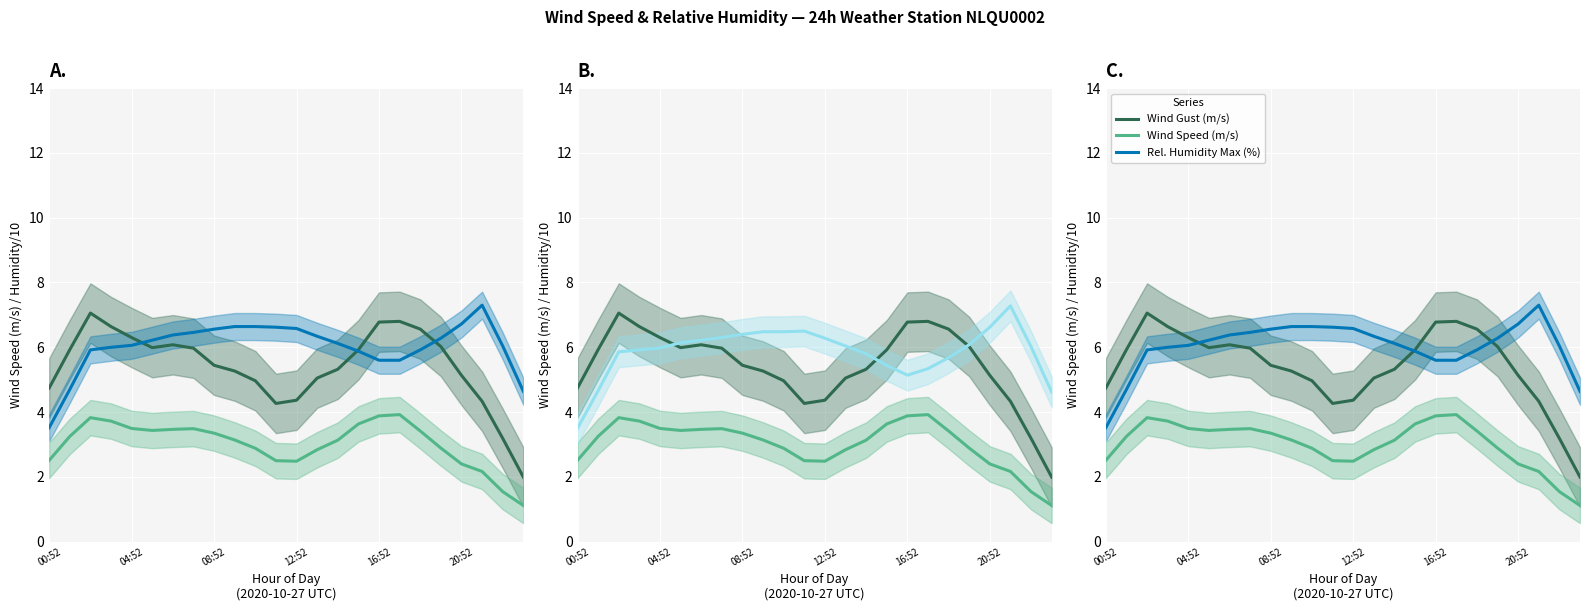

After their last crossing, which series has the higher values: Wind Gust (m/s) or Rel. Humidity Max (%)?

Rel. Humidity Max (%)